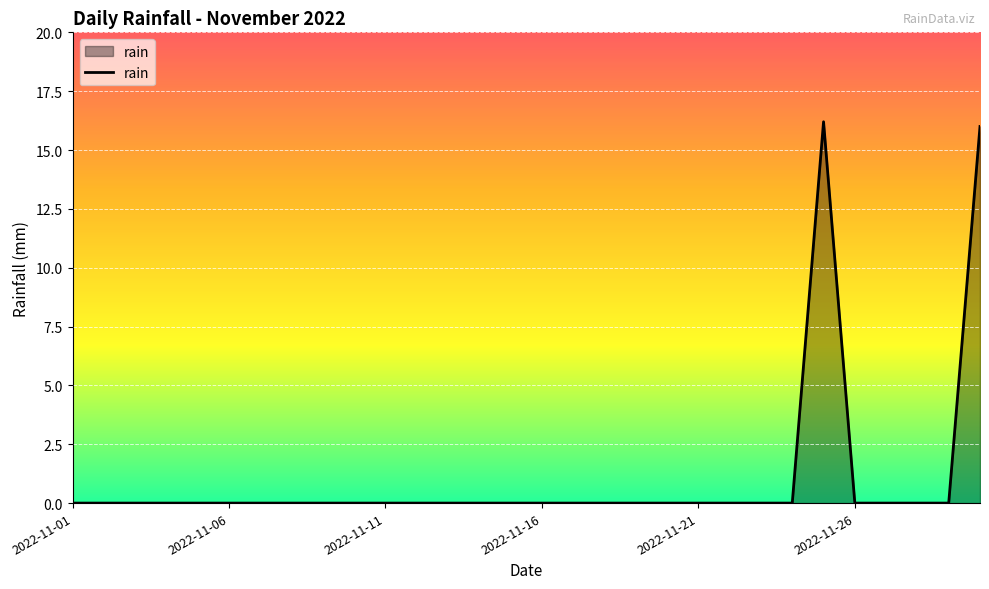

What is the greatest value displayed?

16.2